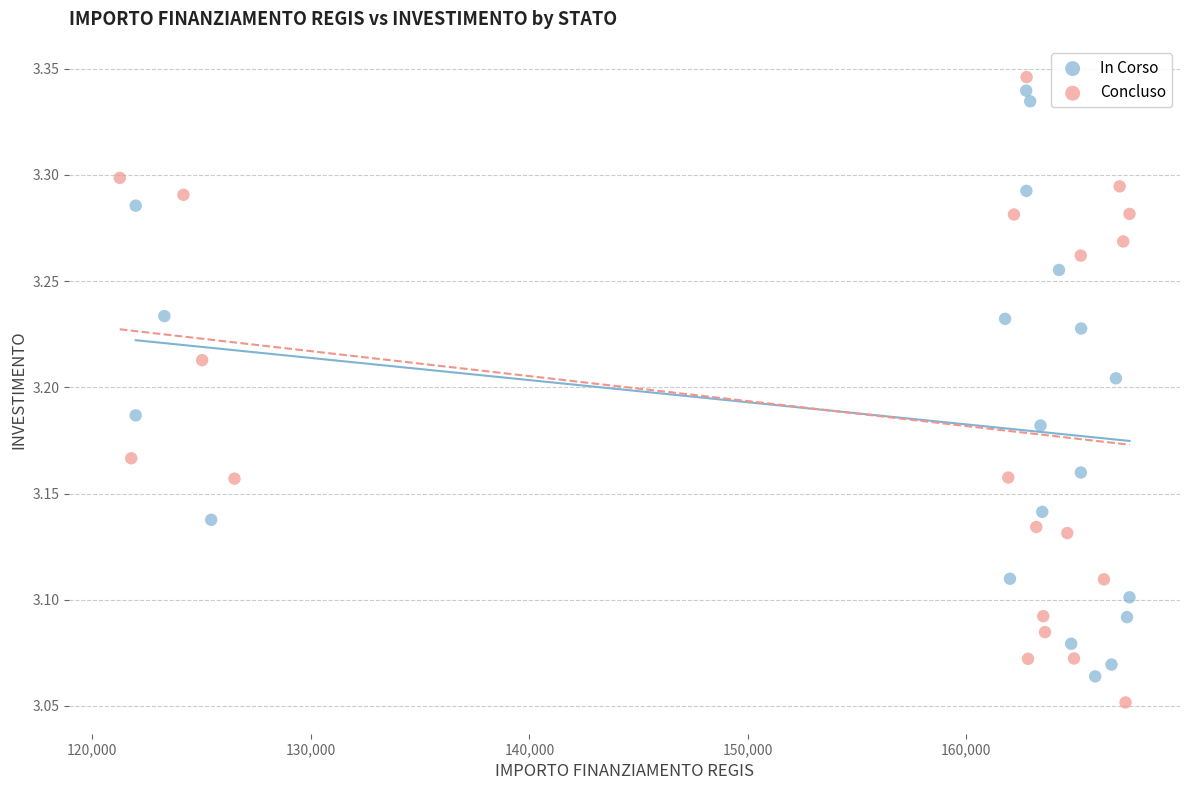

What are all the series names shown in the legend?

In Corso, Concluso